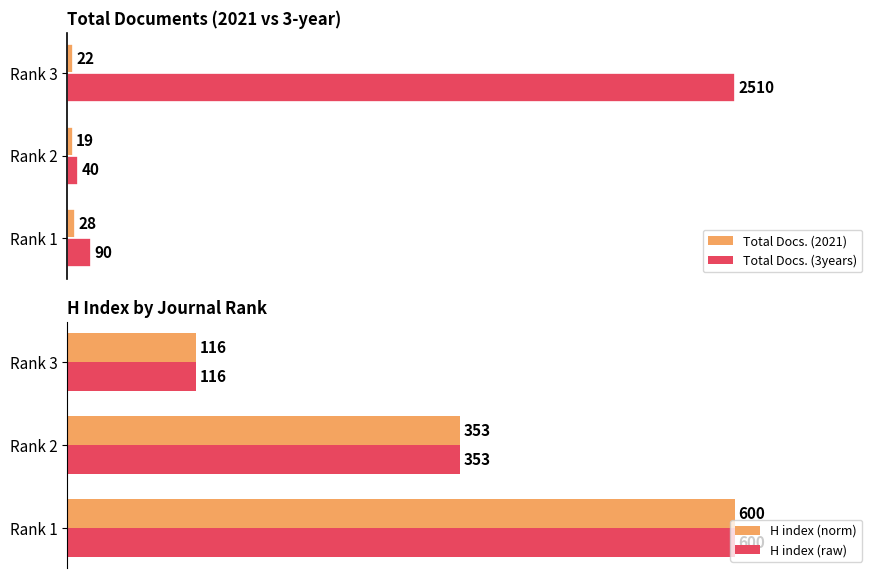

The H index (raw) series shows 133.0 at 0. True or false?

False